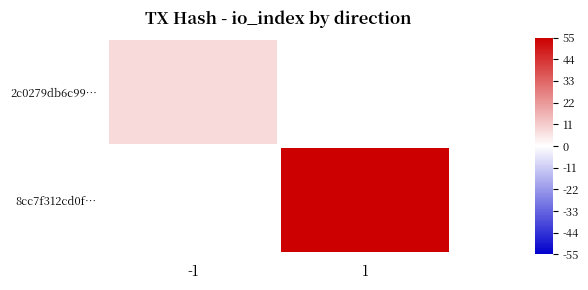

How many data points does each series have?

2